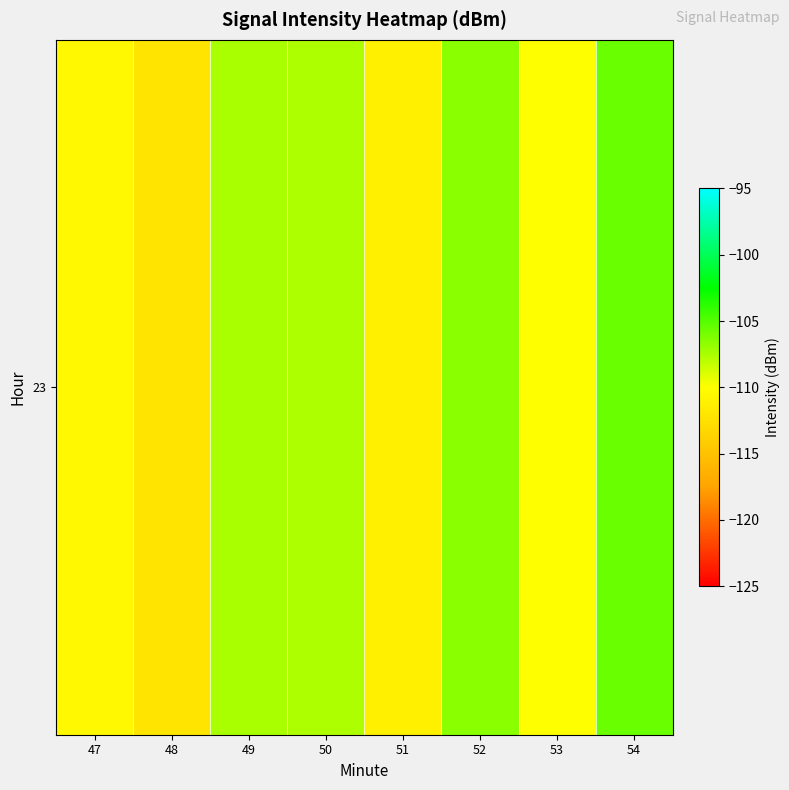

The chart shows a value of -112.1 at 48. True or false?

True